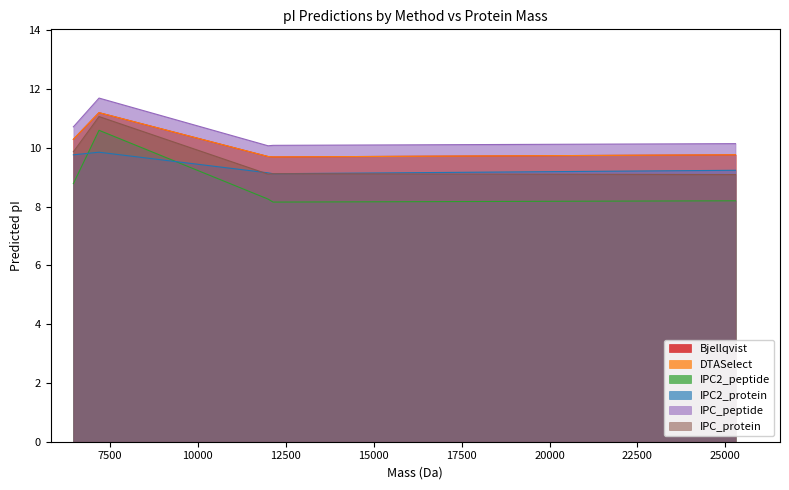

Does the chart have visible grid lines?

No